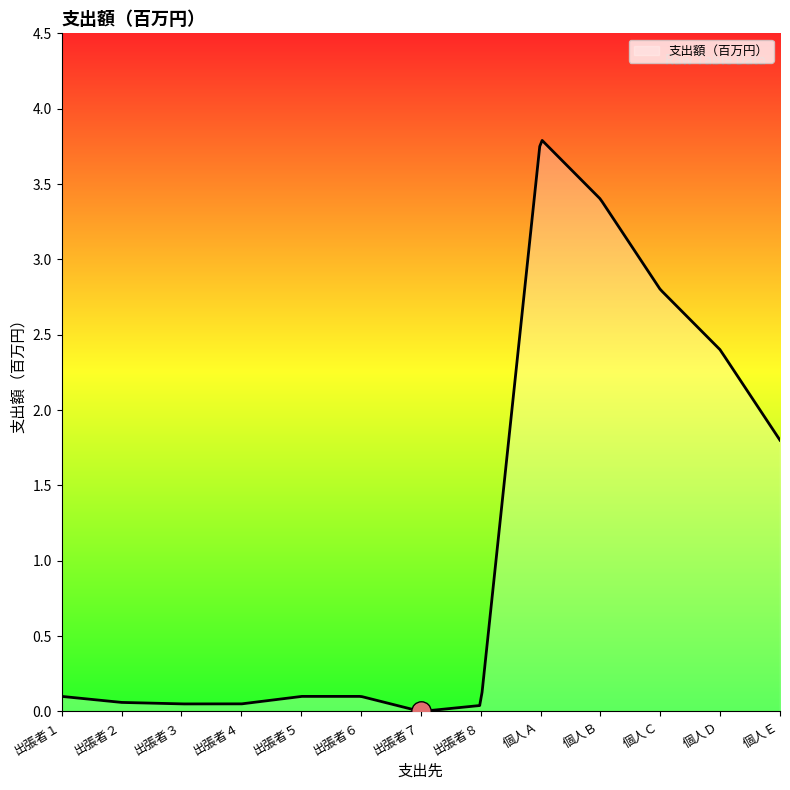

What is the difference between the maximum and minimum values?

3.8